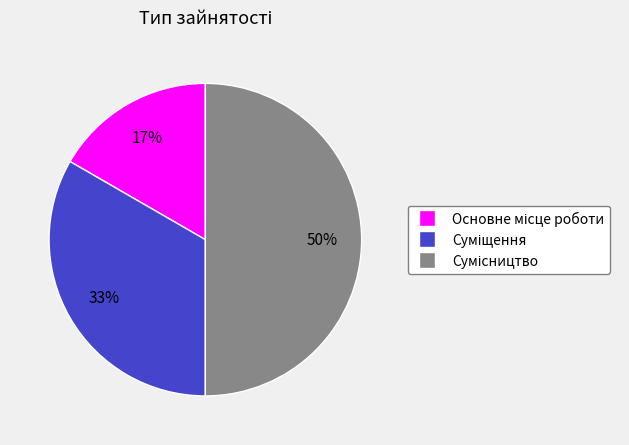

To the nearest percent, what is the average slice percentage?

33%